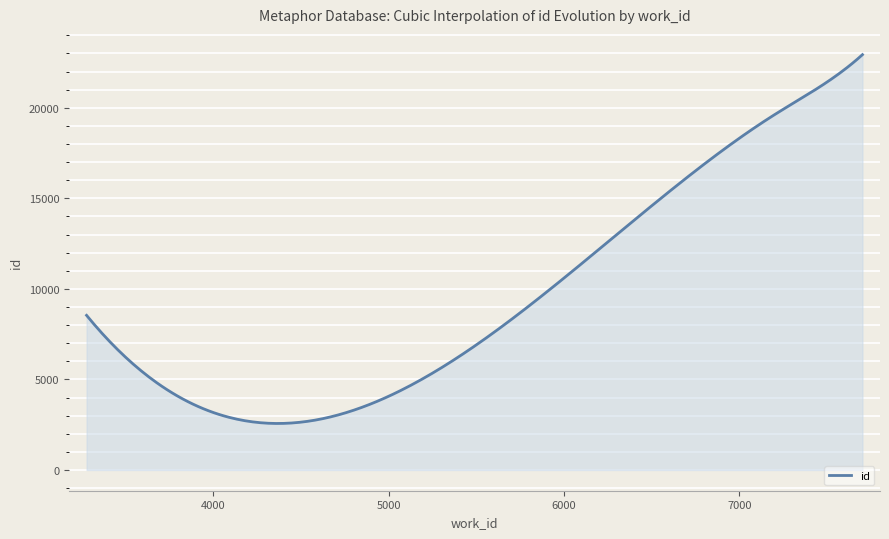

What is the maximum value shown in the chart?

22935.0